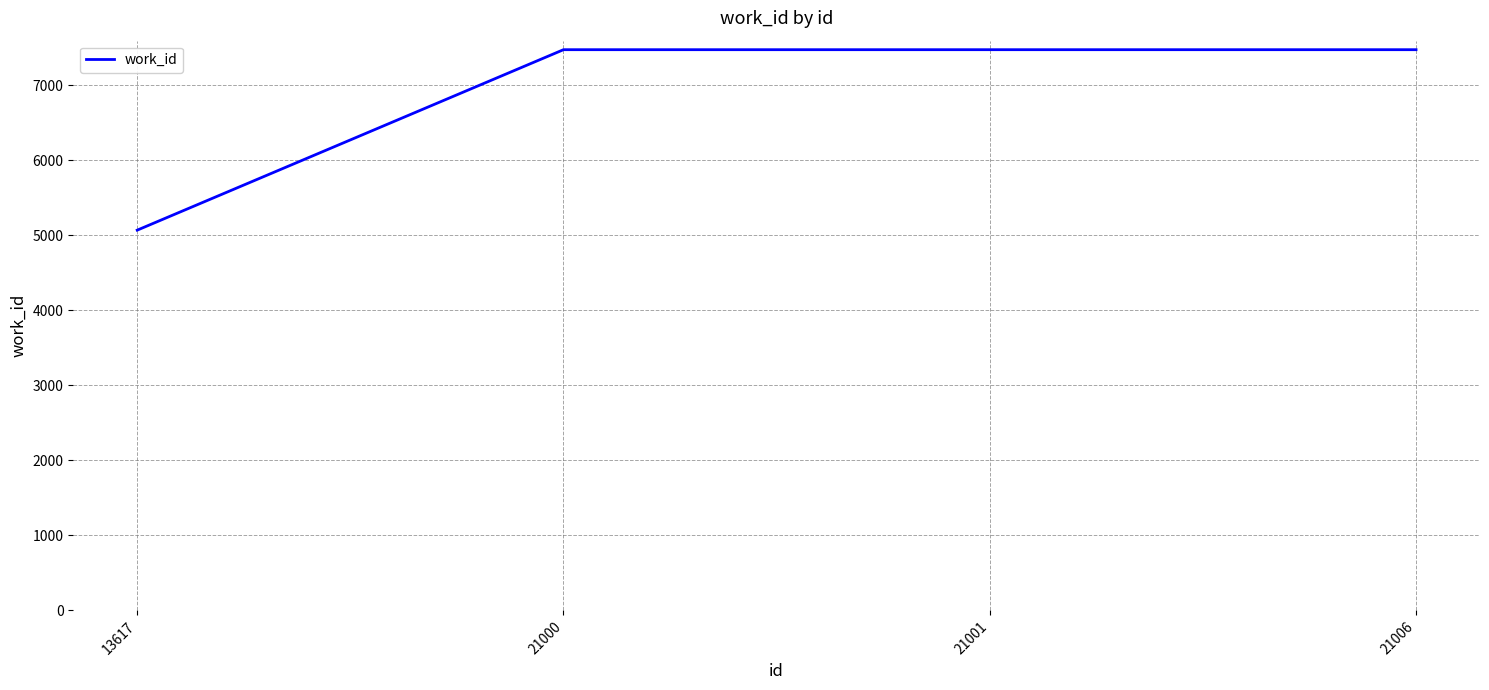

Reading left to right, transcribe all the data shown in this chart.

5070	7476	7476	7476